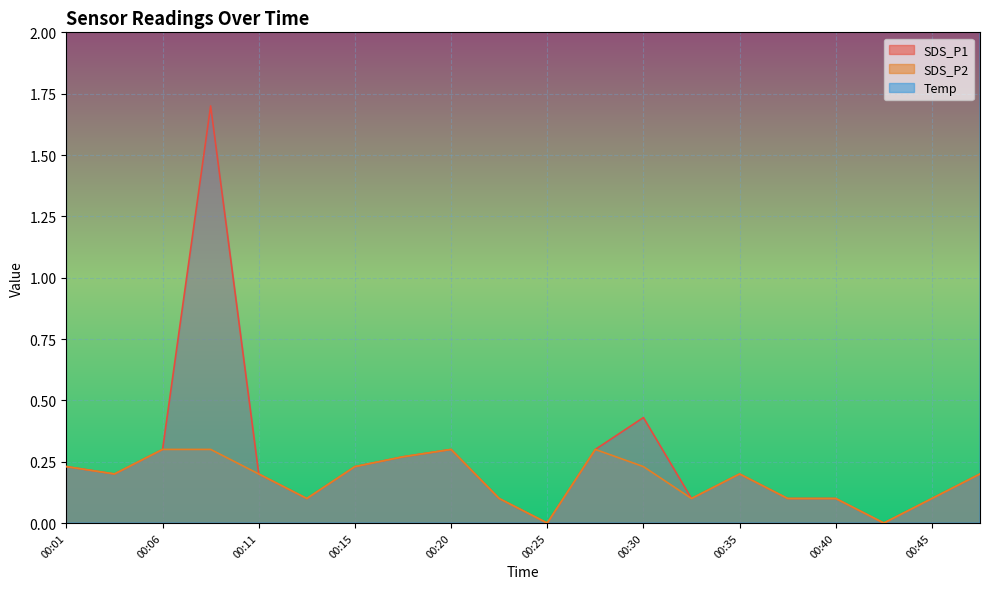

Which series changed the most between 00:01 and 00:35?

Temp